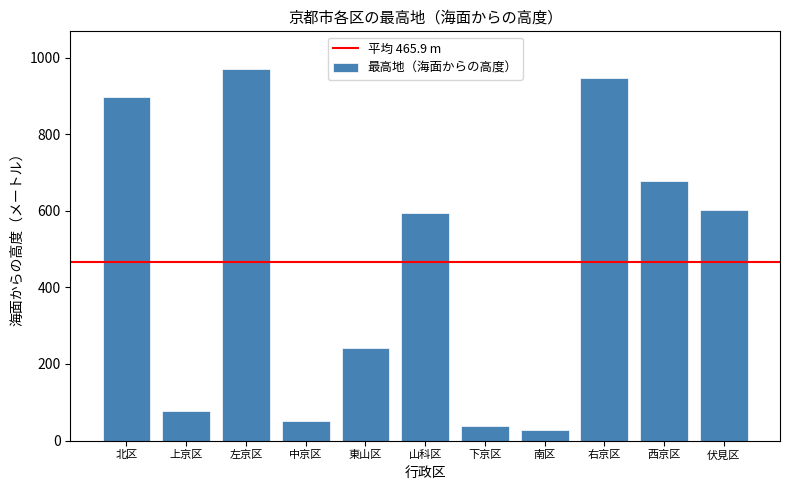

The chart shows a value of 926.1 at 山科区. True or false?

False